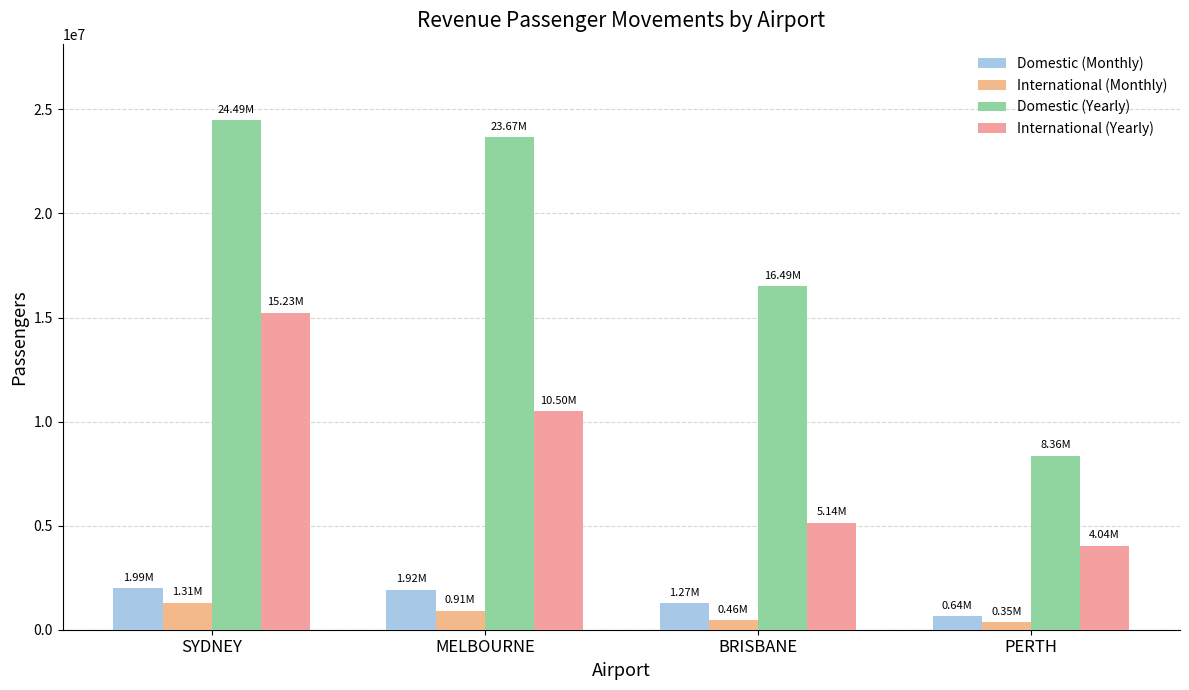

Which series has the largest total across all categories?

Domestic (Yearly)